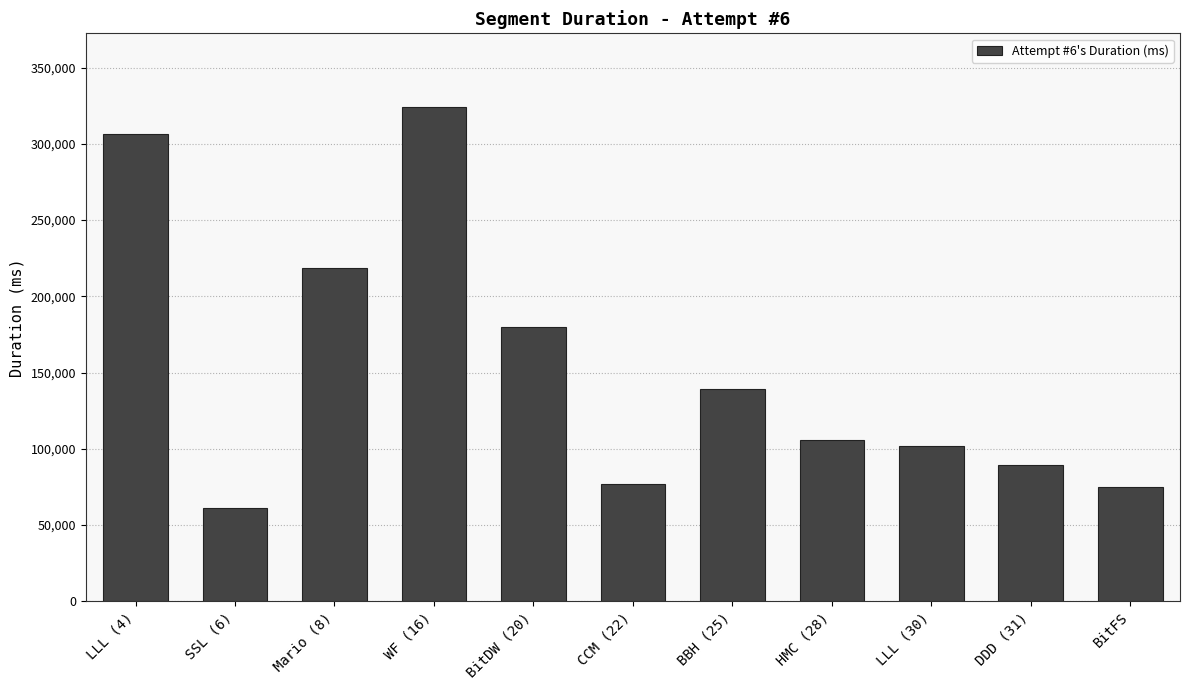

Reading left to right, list all the values displayed in this chart.

306780	61439	218329	323962	179945	76800	139331	105592	102054	89259	74855